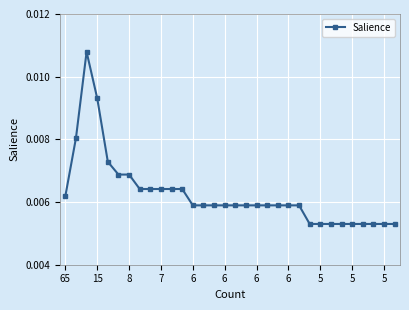

How many values are between 0 and 1?

32